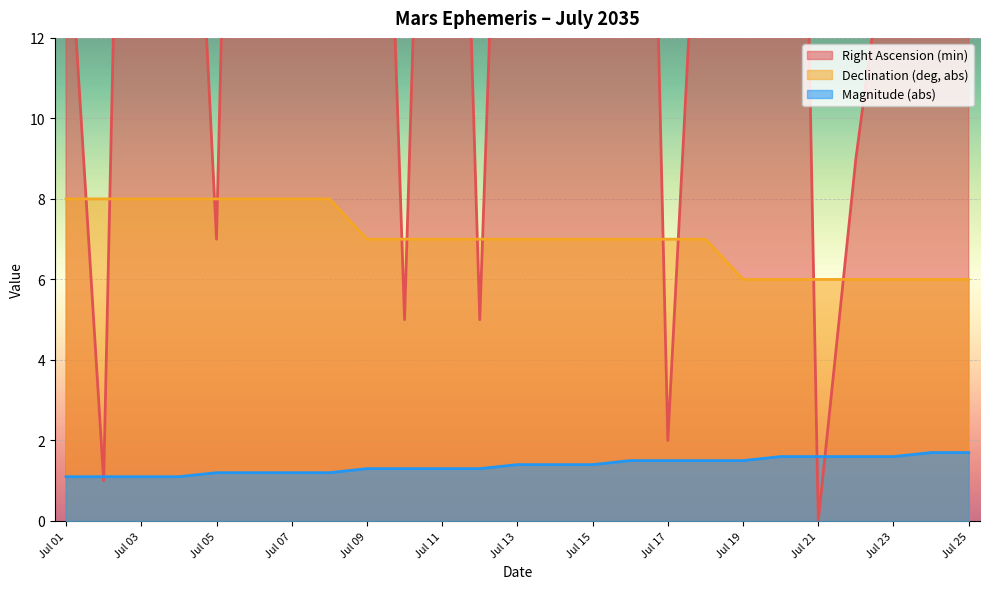

List the series in order of their overall mean, highest first.

Right Ascension (min), Declination (deg, abs), Magnitude (abs)